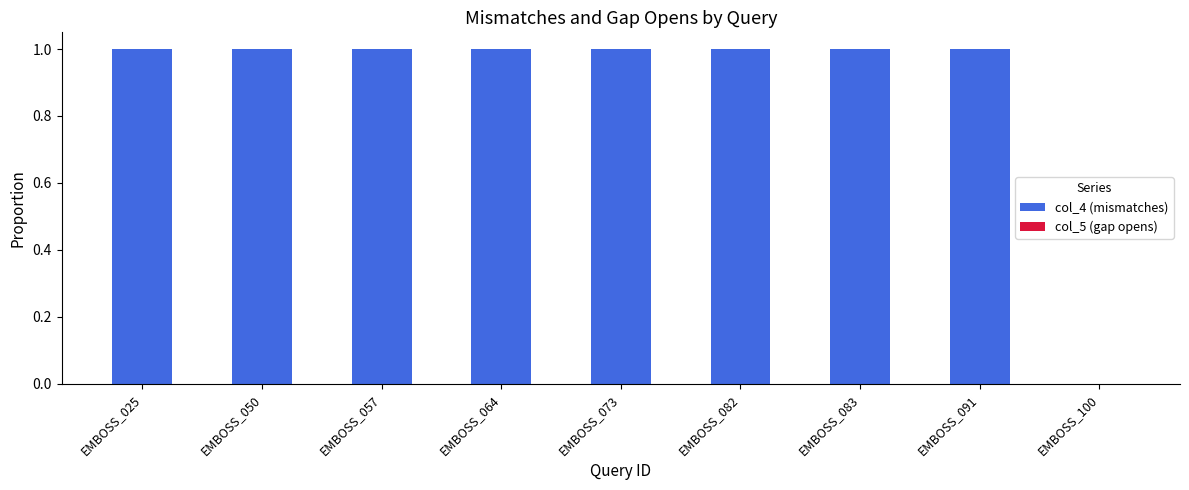

Is it true that the value at EMBOSS_050 is 1?

True